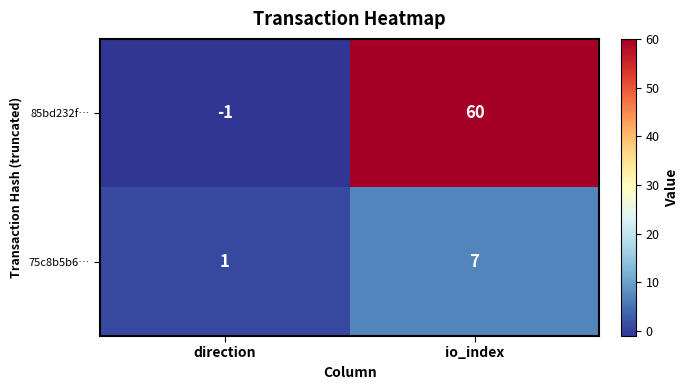

What is the difference between the 75c8b5b6… values at direction and io_index?

6